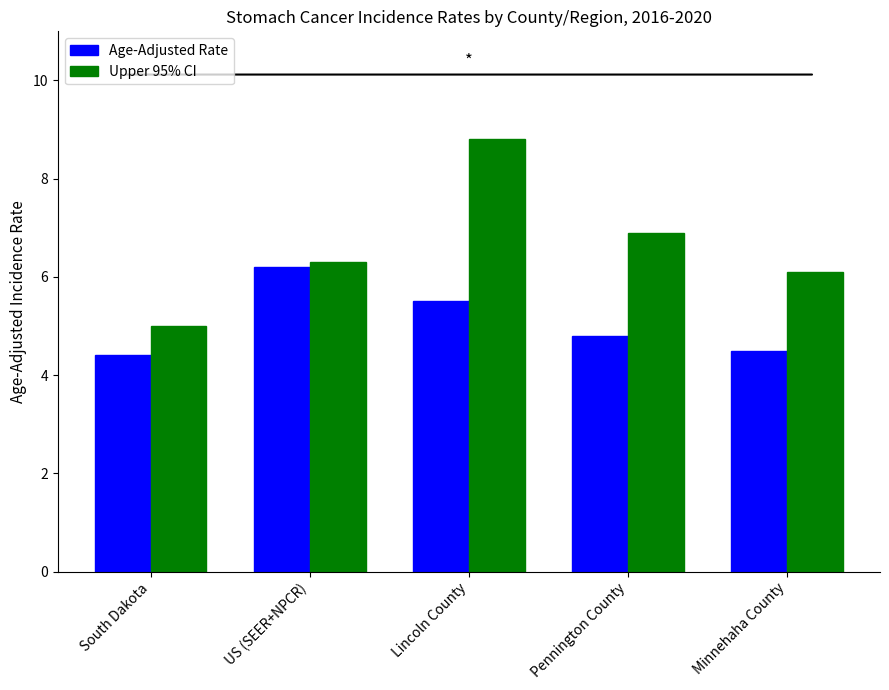

At how many categories does at least one series exceed 7?

1